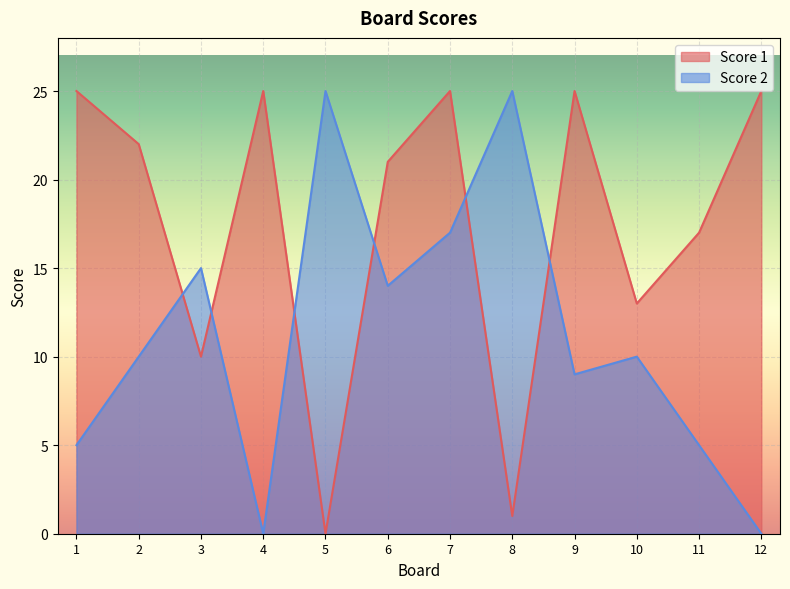

How many positive values does the Score 1 series have?

11